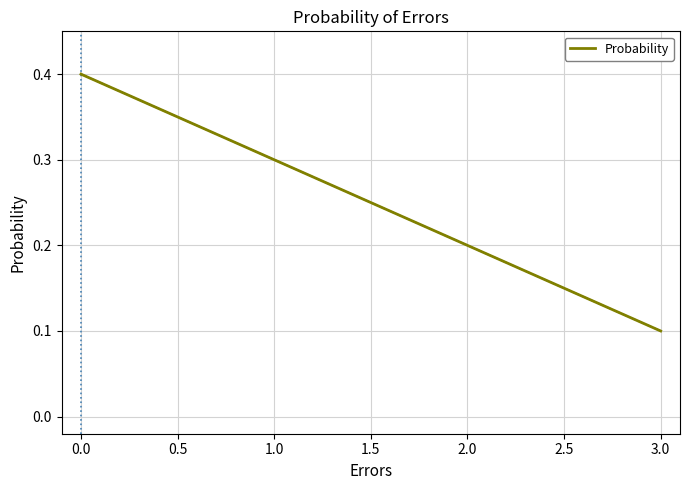

Is it true that the value at 0.0 is 0.4?

True